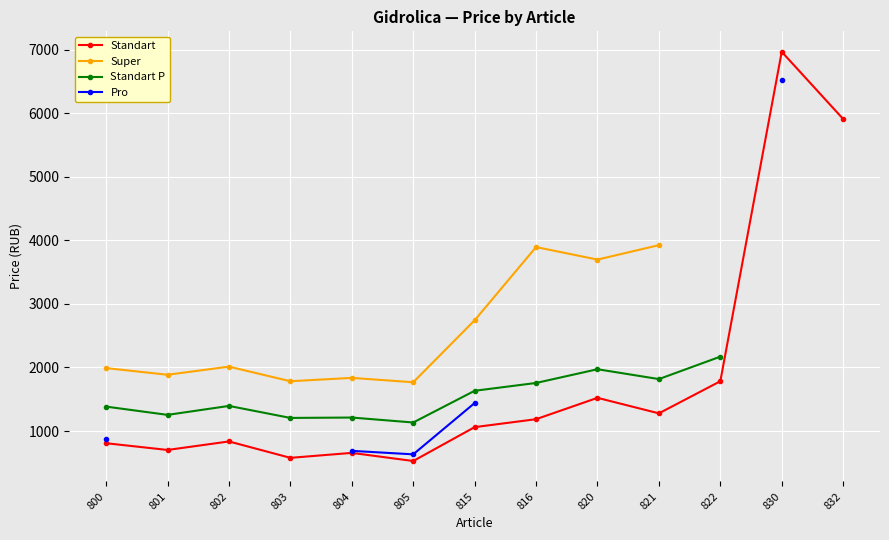

At which category does Standart P reach its first local peak?

802